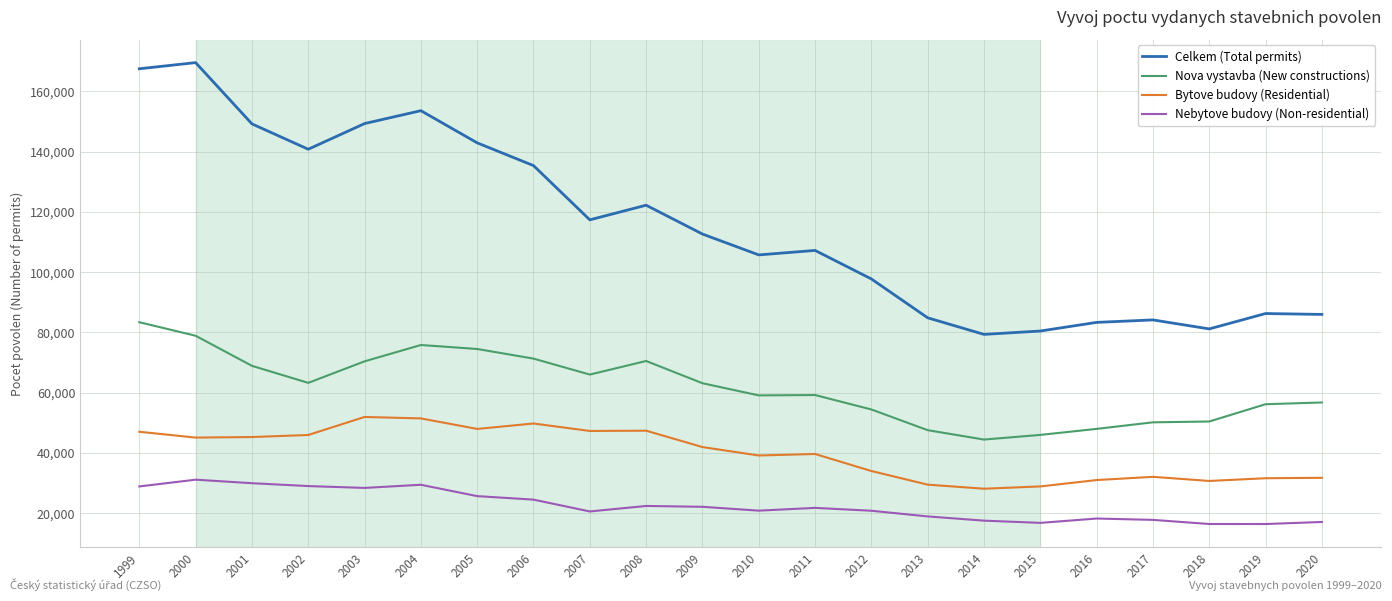

Between 2001 and 2010, which series saw the biggest shift?

Celkem (Total permits)